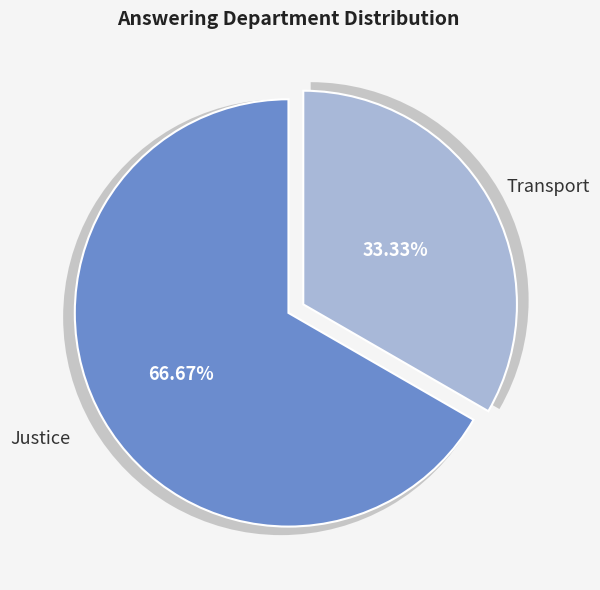

Count the number of slices in the pie.

2